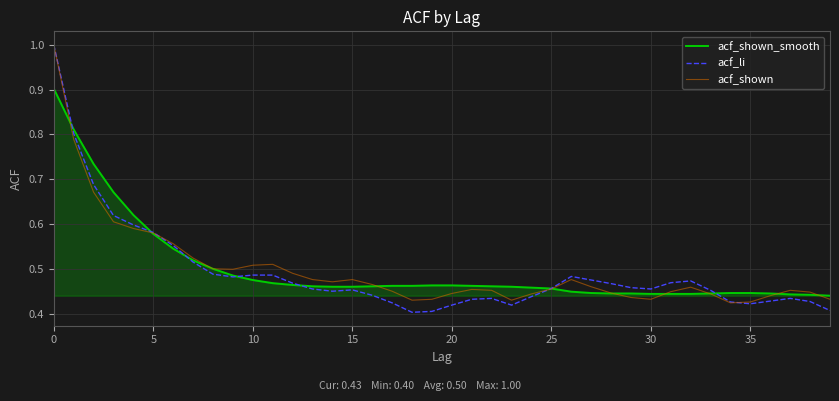

What is the greatest value displayed?

1.0